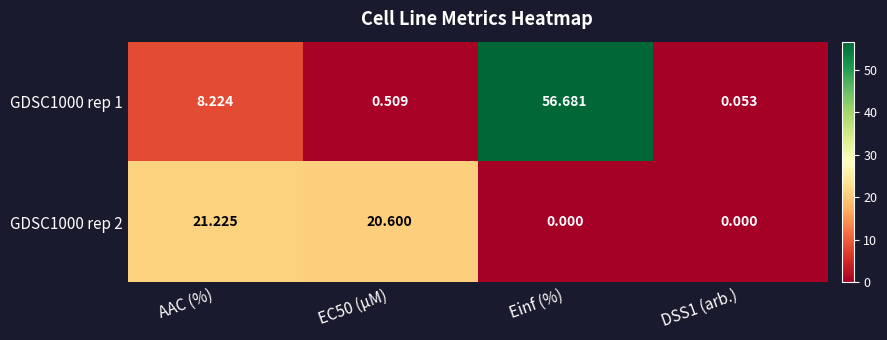

Where does the GDSC1000 rep 2 series first go above 20?

AAC (%)